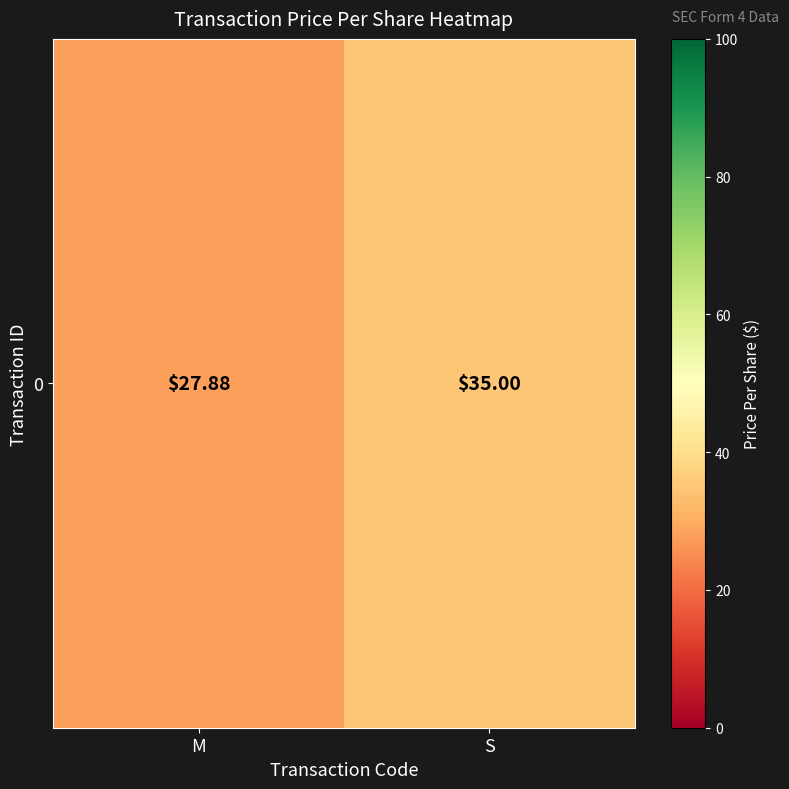

True or false: the data shows 27.9 at M.

True